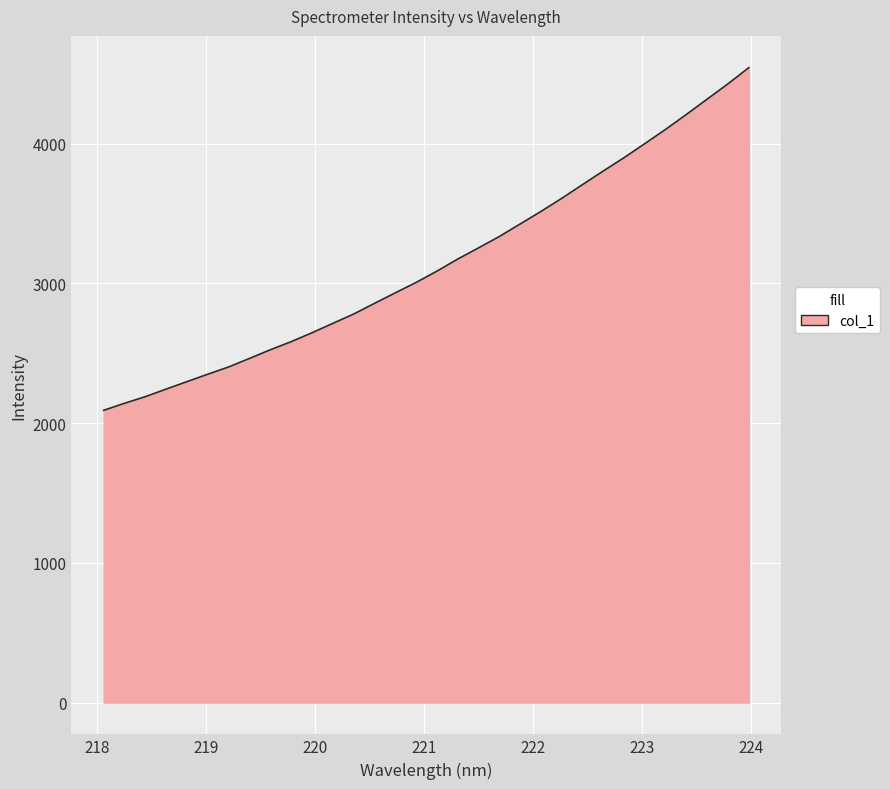

What is the difference between the maximum and minimum values?

2451.9